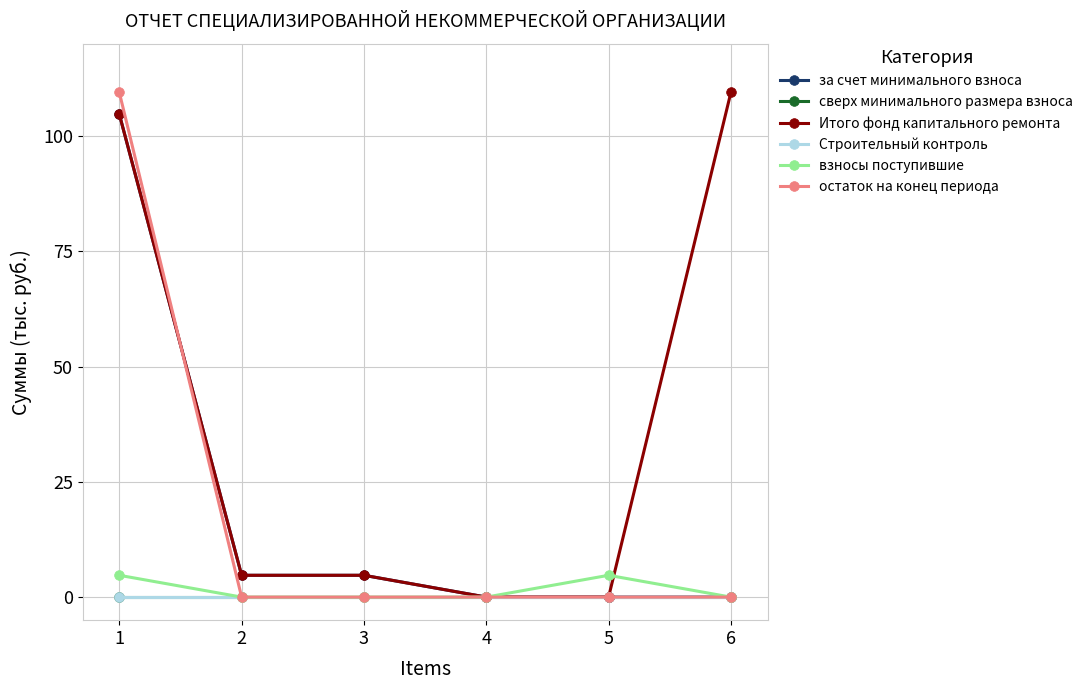

Does the chart have visible grid lines?

Yes